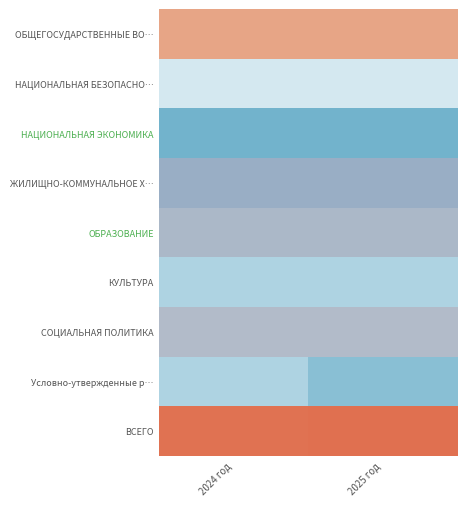

Rank the series at 2024 год from lowest to highest value.

НАЦИОНАЛЬНАЯ БЕЗОПАСНО…, Условно-утвержденные р…, КУЛЬТУРА, НАЦИОНАЛЬНАЯ ЭКОНОМИКА, ЖИЛИЩНО-КОММУНАЛЬНОЕ Х…, ОБРАЗОВАНИЕ, СОЦИАЛЬНАЯ ПОЛИТИКА, ОБЩЕГОСУДАРСТВЕННЫЕ ВО…, ВСЕГО